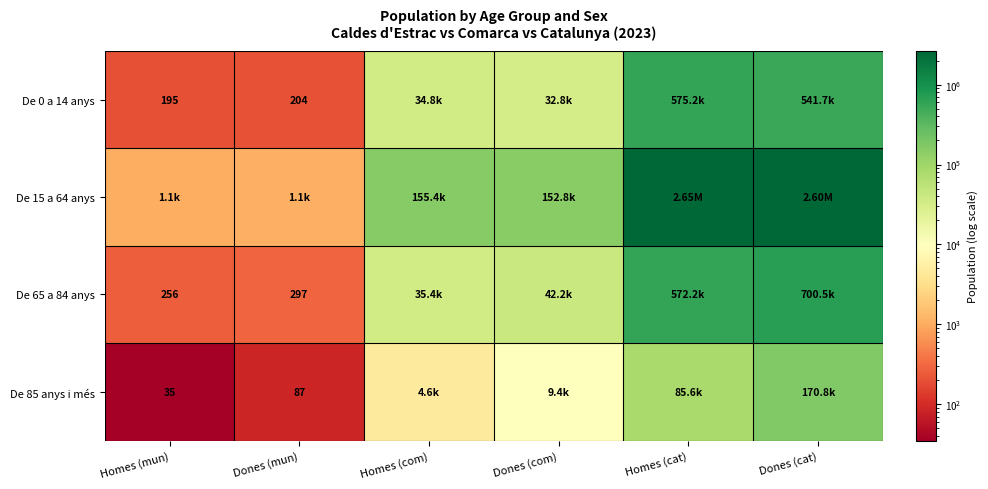

Rank the categories by De 15 a 64 anys value from highest to lowest.

Homes (cat), Dones (cat), Homes (com), Dones (com), Dones (mun), Homes (mun)